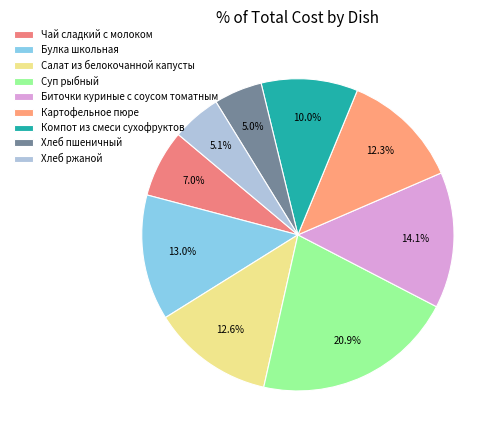

Does Салат из белокочанной капусты account for over 50% of the chart?

No